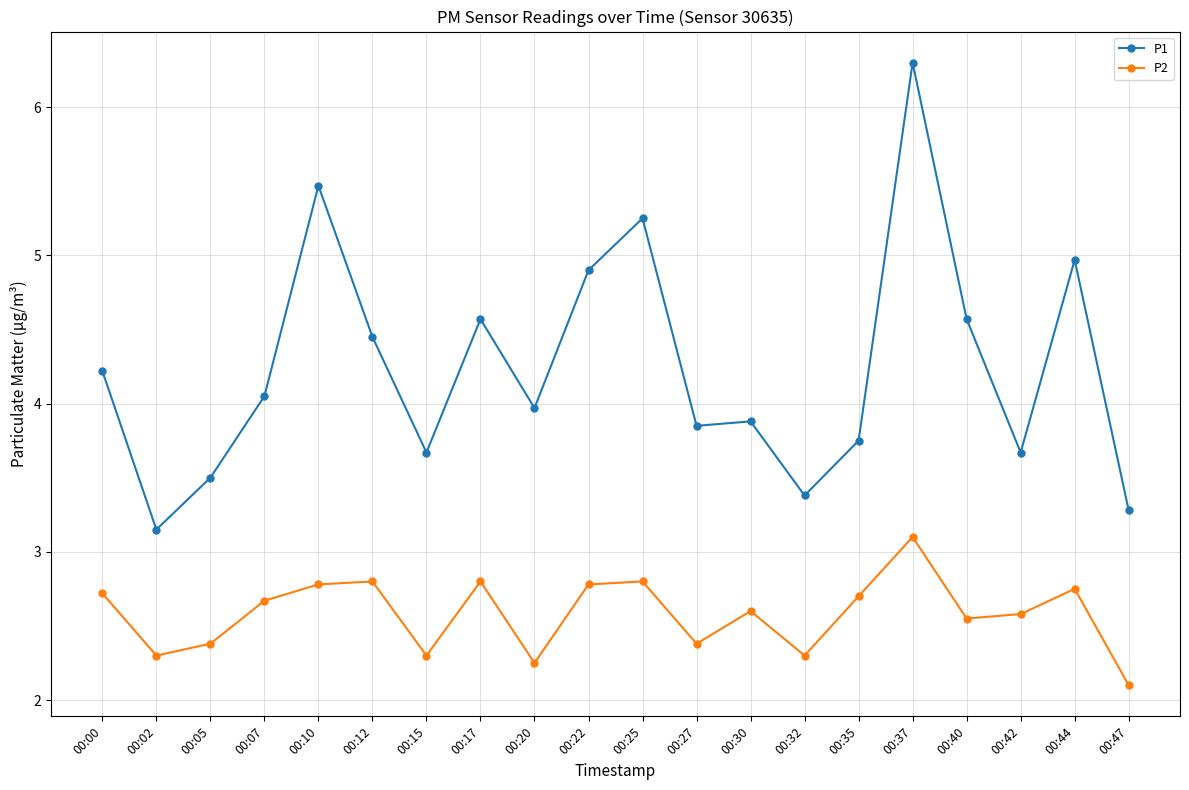

What is the average value of the P1 series?

4.2